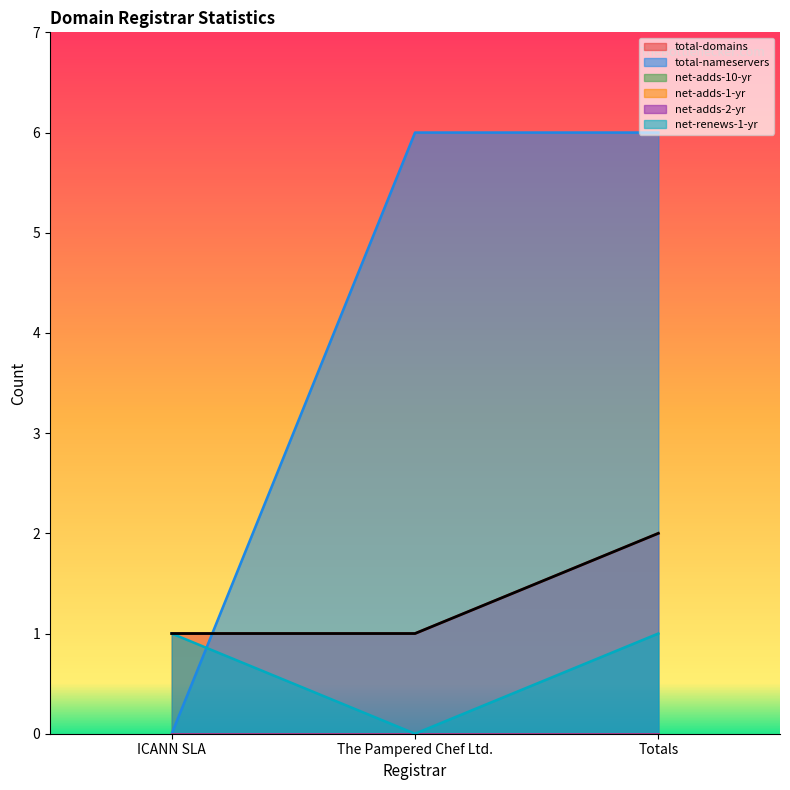

At which label does net-renews-1-yr reach its peak?

ICANN SLA